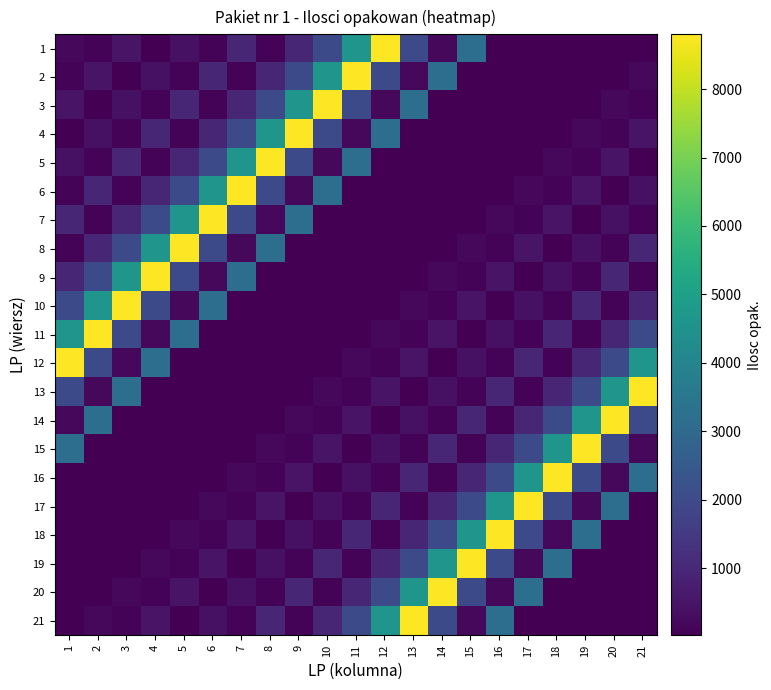

Rank the series by their maximum value, from highest to lowest.

1, 2, 3, 4, 5, 6, 7, 8, 9, 10, 11, 12, 13, 14, 15, 16, 17, 18, 19, 20, 21